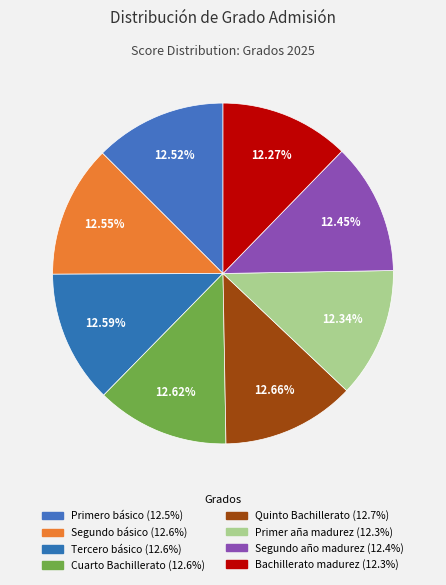

How many slices are in this pie chart?

8